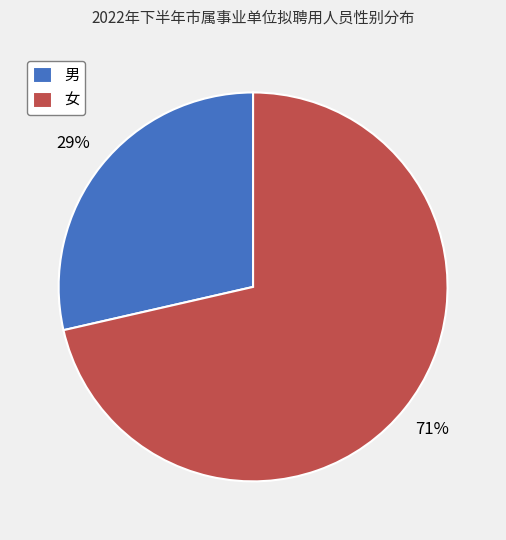

To the nearest percent, what is the average slice percentage?

50%